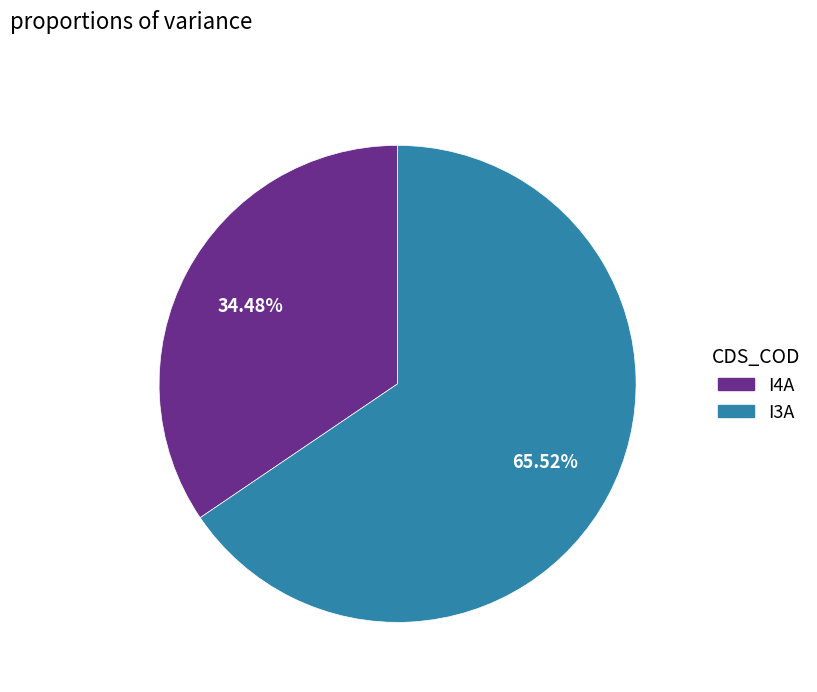

How many slices are in this pie chart?

2